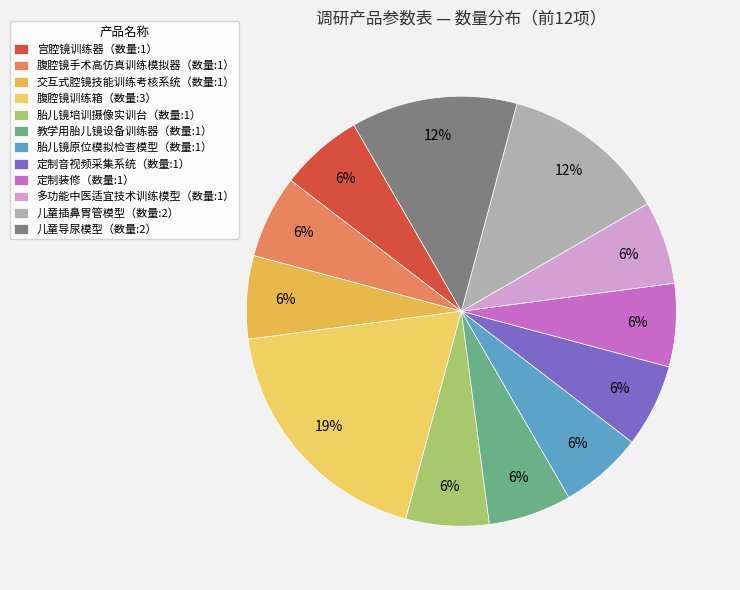

How many slices are in this pie chart?

12